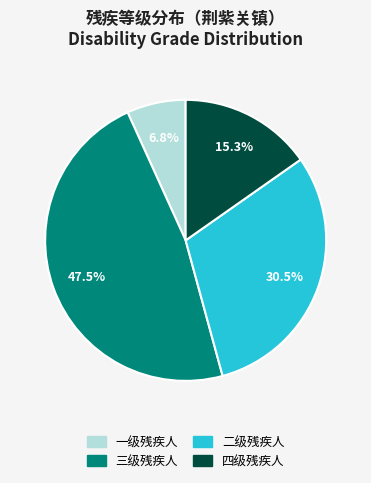

Which slice is the smallest?

一级残疾人